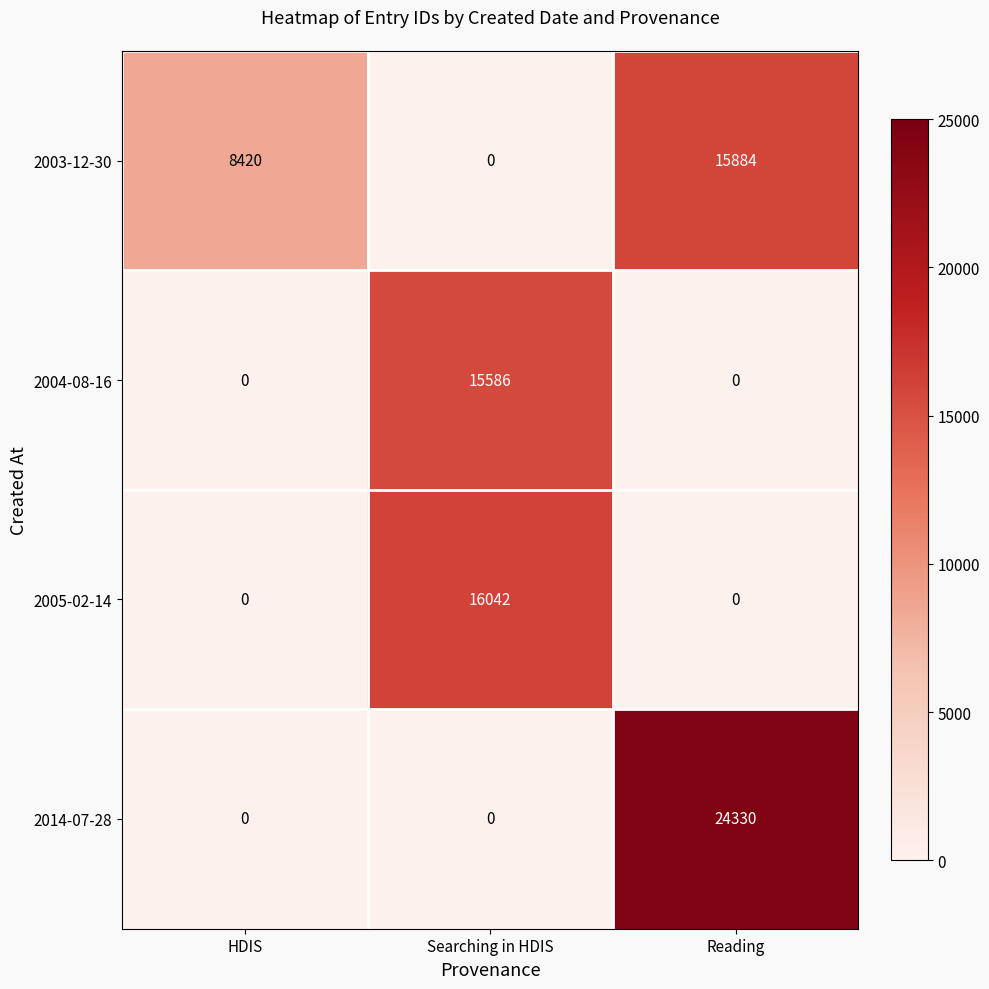

Rank the series by their maximum value, from highest to lowest.

2014-07-28, 2005-02-14, 2003-12-30, 2004-08-16